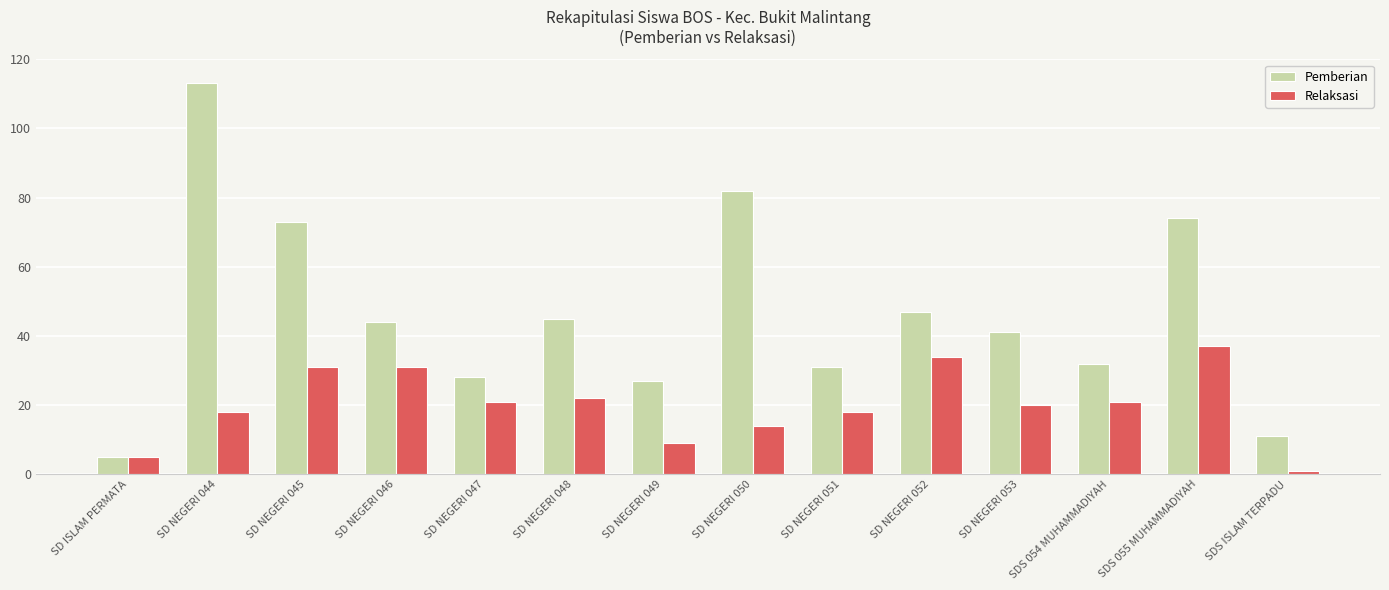

Which series has the largest range (max minus min)?

Pemberian